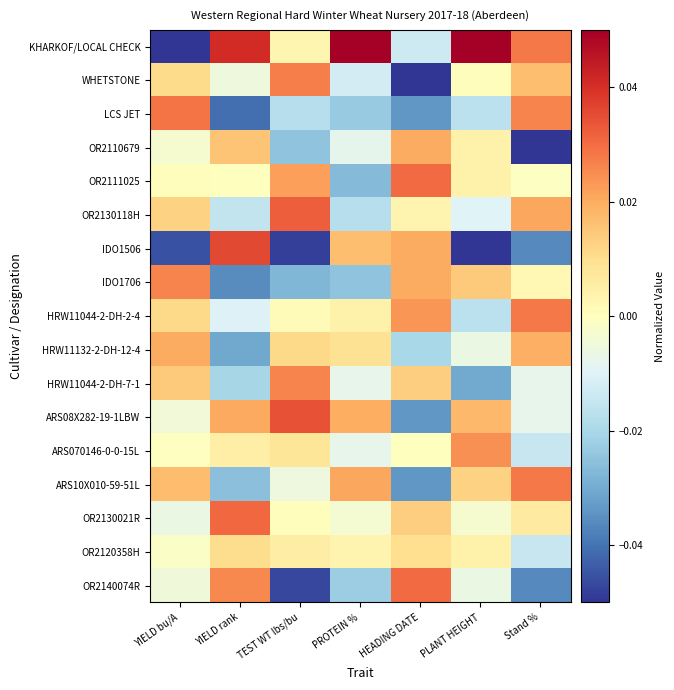

Which series has the widest spread of values?

KHARKOF/LOCAL CHECK